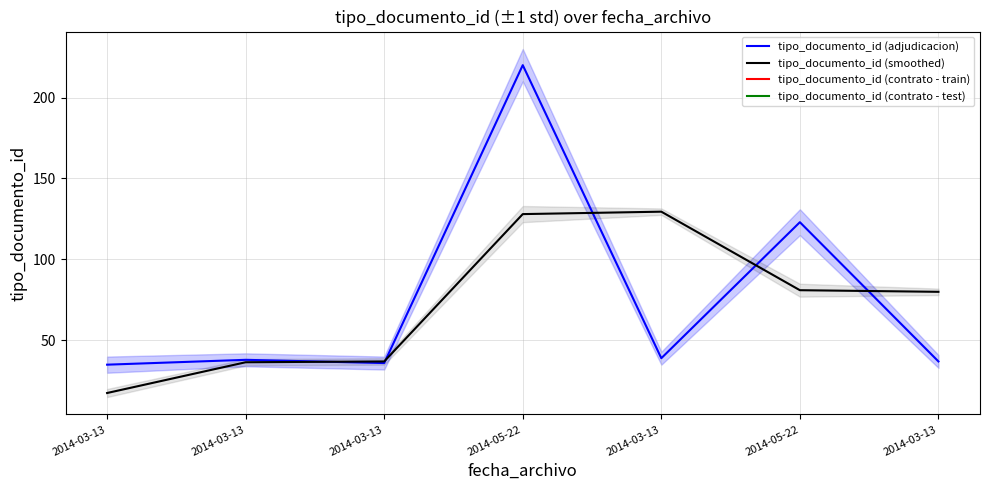

True or false: tipo_documento_id (adjudicacion) has a value of 123.0 at 2014-05-22.

True